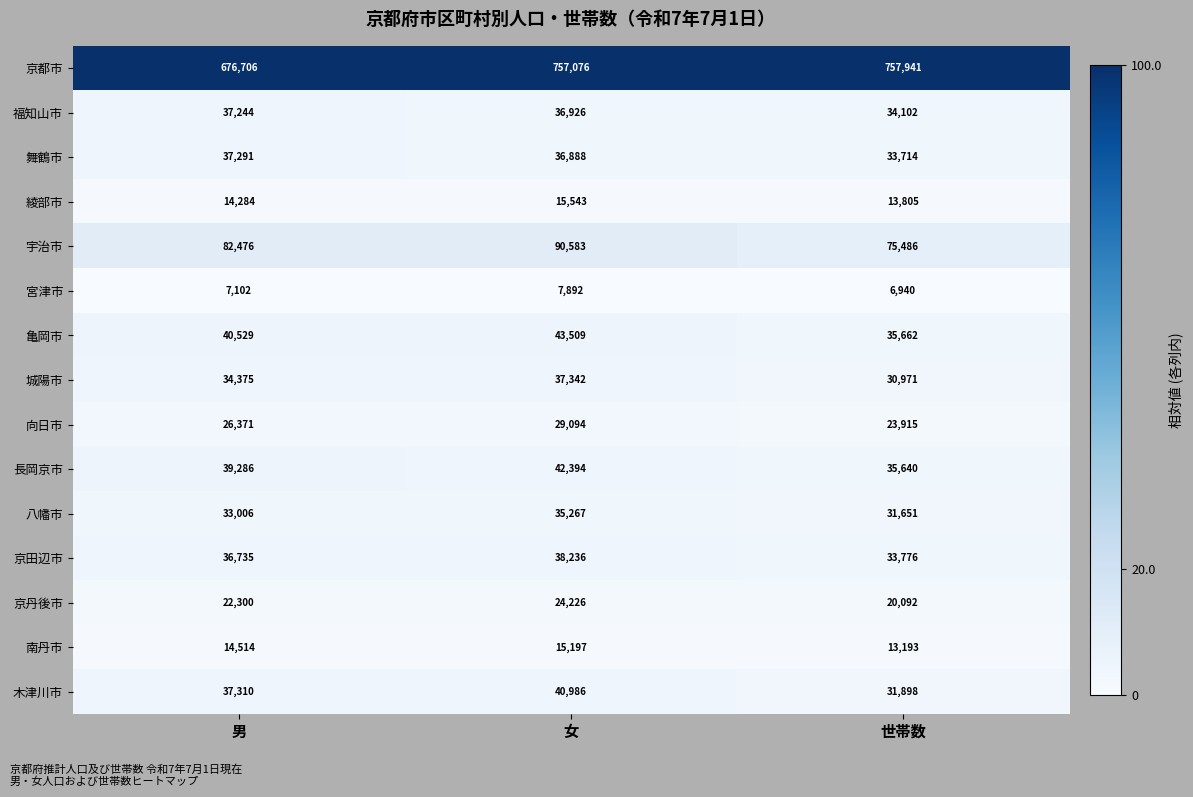

At which category is the sum across all series the highest?

女